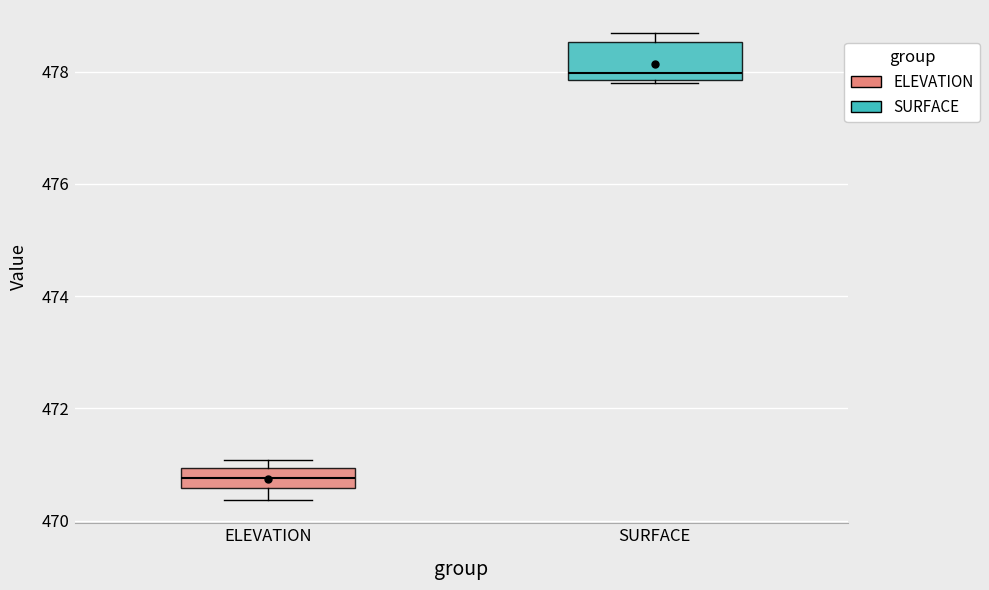

Which box is the tallest, from its lower edge to its upper edge?

SURFACE